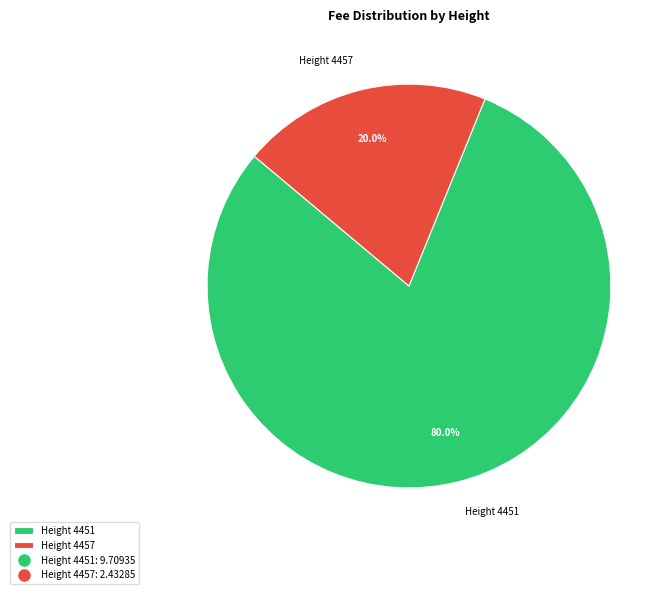

To the nearest percent, what is the average slice percentage?

50%